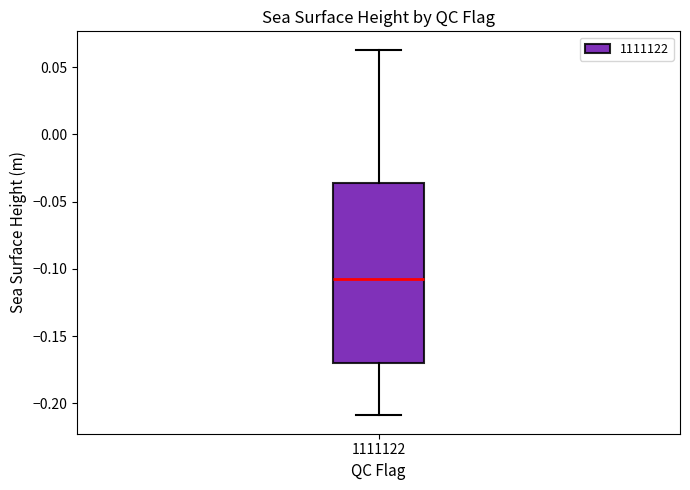

Read this box plot against the y-axis: the position of the median line, the range covered by the box, and the ends of both whiskers. The values are not printed on the chart, so give them approximately, as read against the axis.

median -0.105, box -0.170 to -0.035, whiskers -0.210 to 0.065